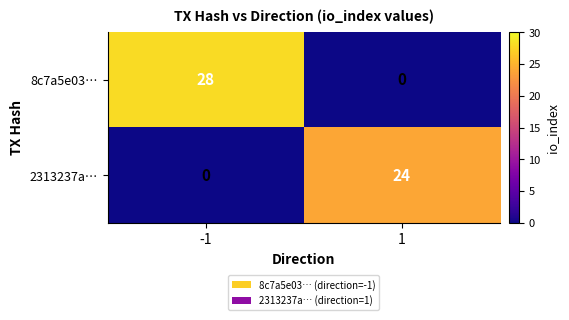

The 8c7a5e03… series shows -9 at 1. True or false?

False